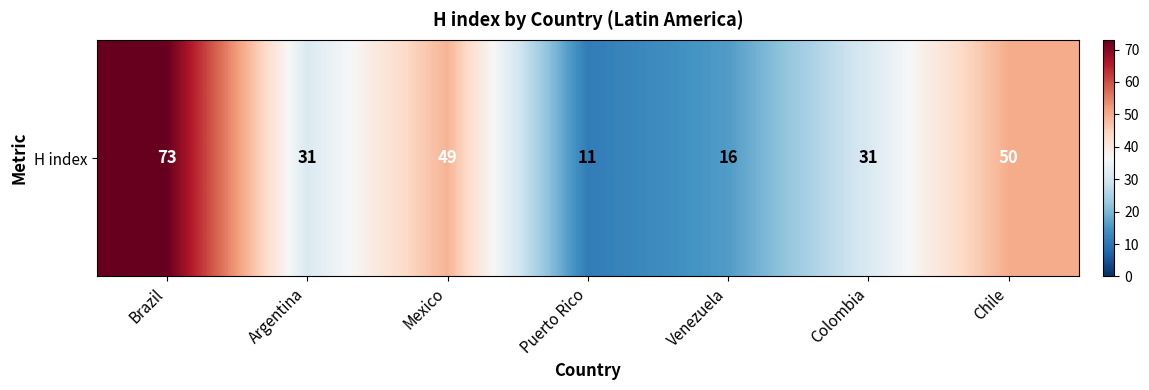

How many distinct data groups are displayed?

1